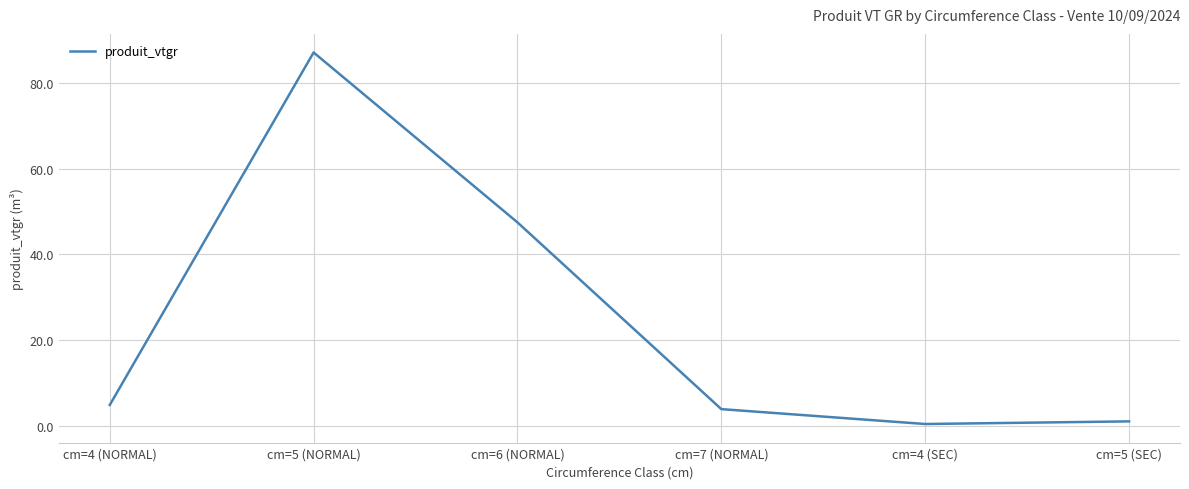

Which has a higher value, cm=5 (SEC) or cm=4 (NORMAL)?

cm=4 (NORMAL)